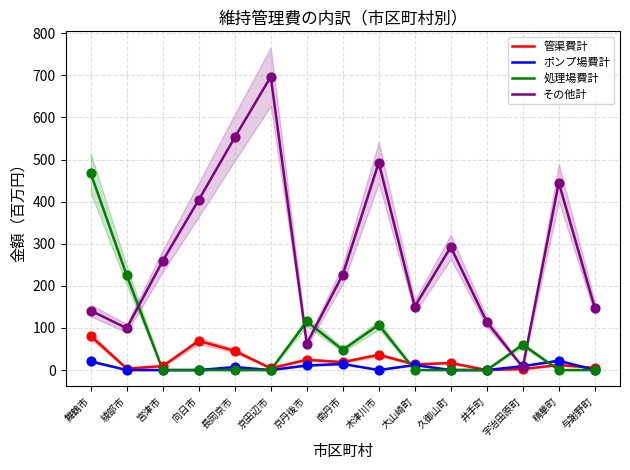

What is the total value across all series at 舞鶴市?

710.1